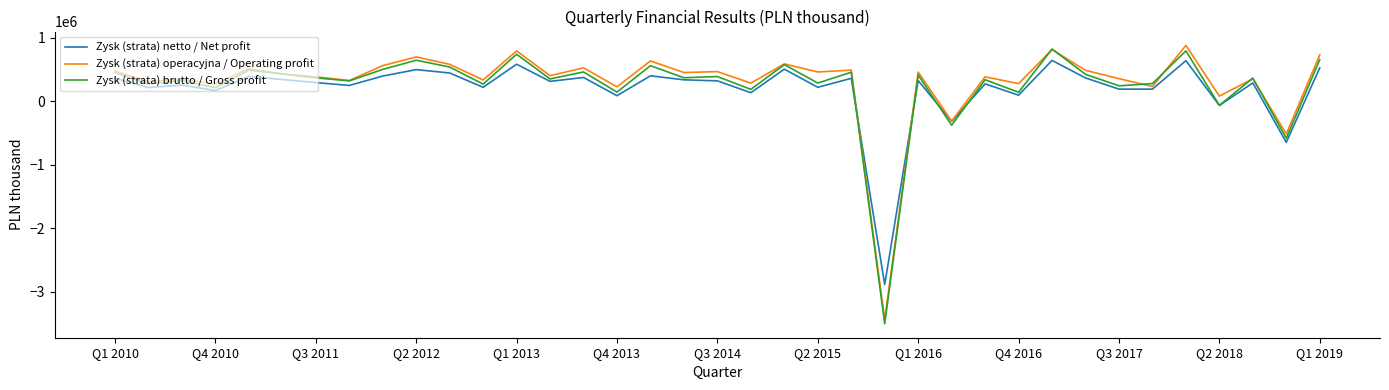

What is the minimum value shown in the chart?

-3501450